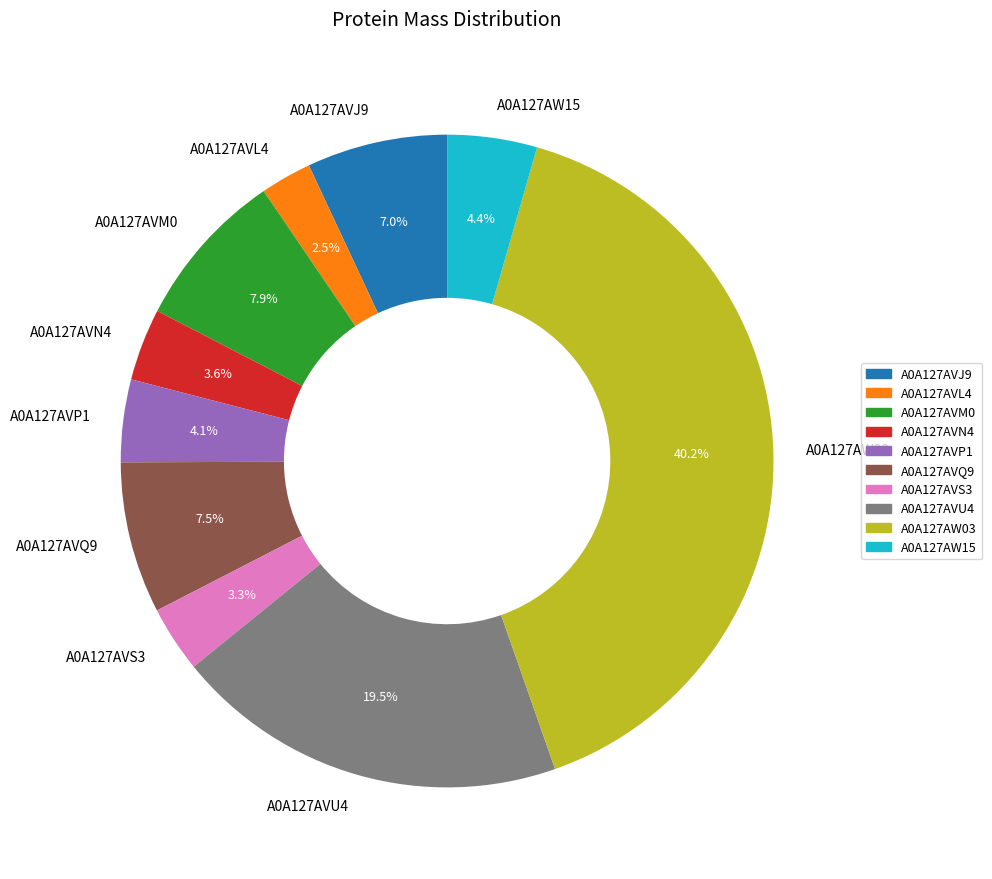

Is there any slice that represents more than half of the pie?

No